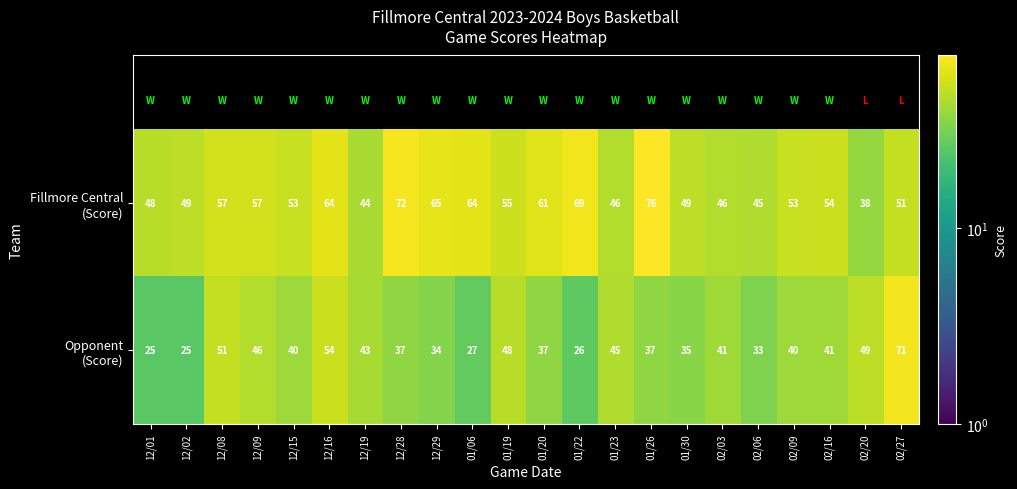

What is the total value across all series at 01/23?

91